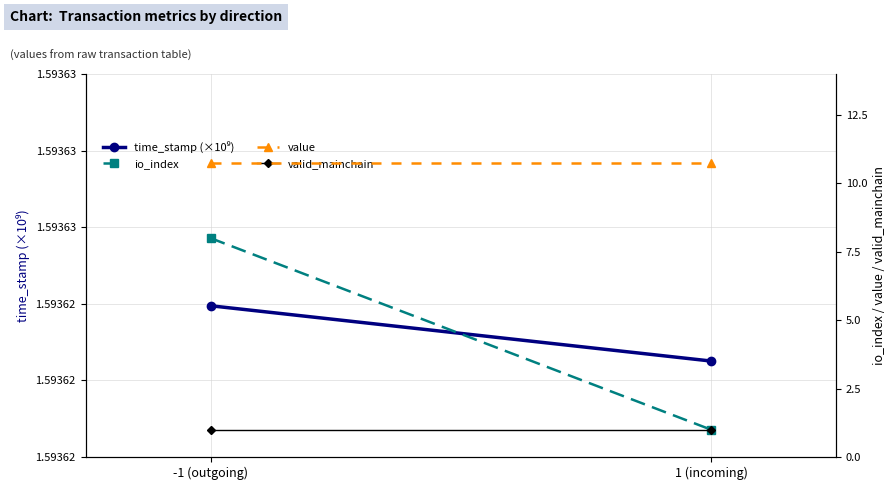

What is the sum of the io_index values at -1 (outgoing) and 1 (incoming)?

9.0